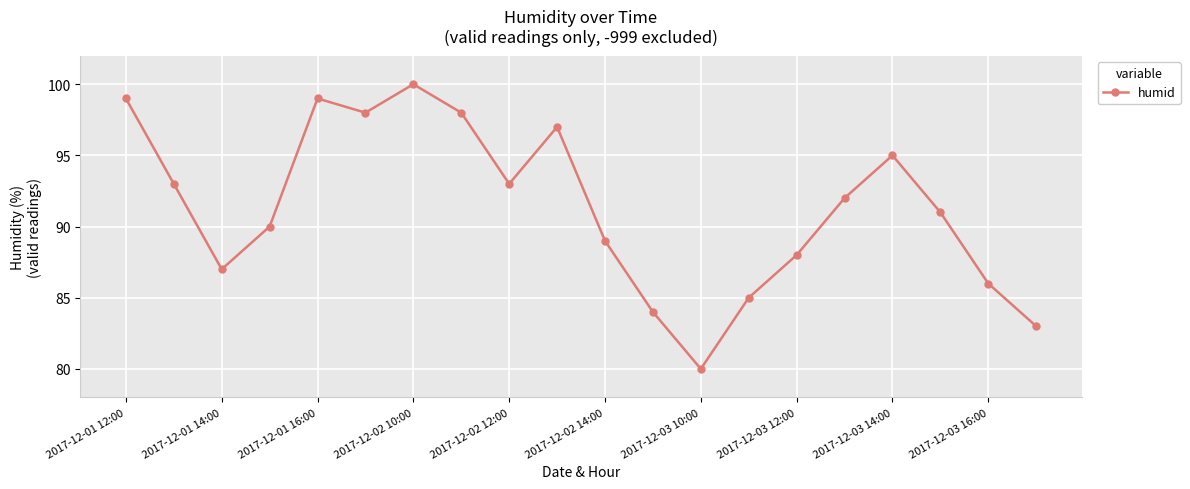

What is the value of the 14th point from the left?

85